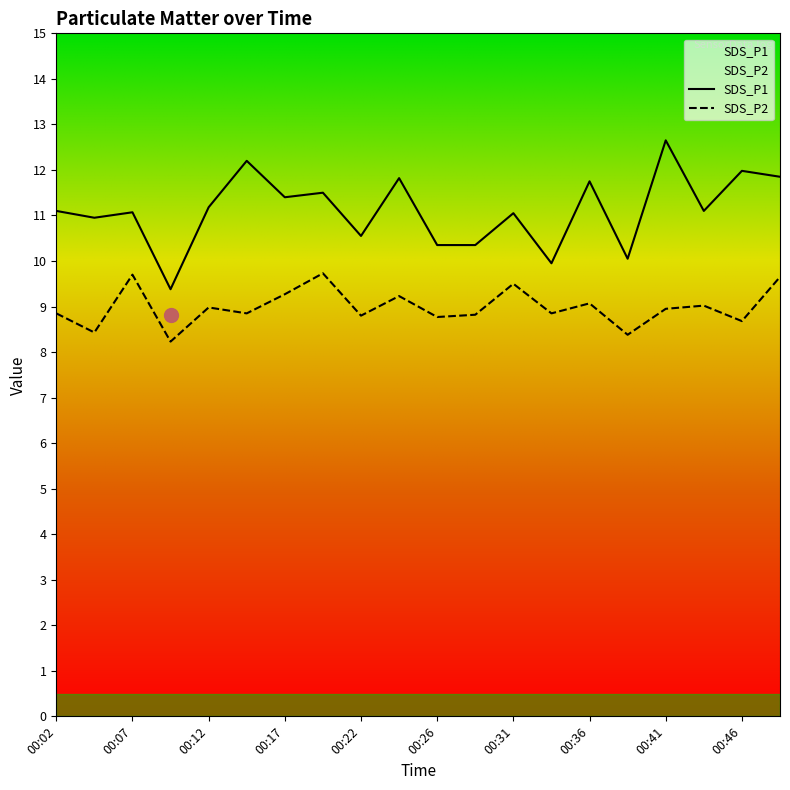

In SDS_P1, how many points are lower than both neighbors (excluding endpoints)?

7